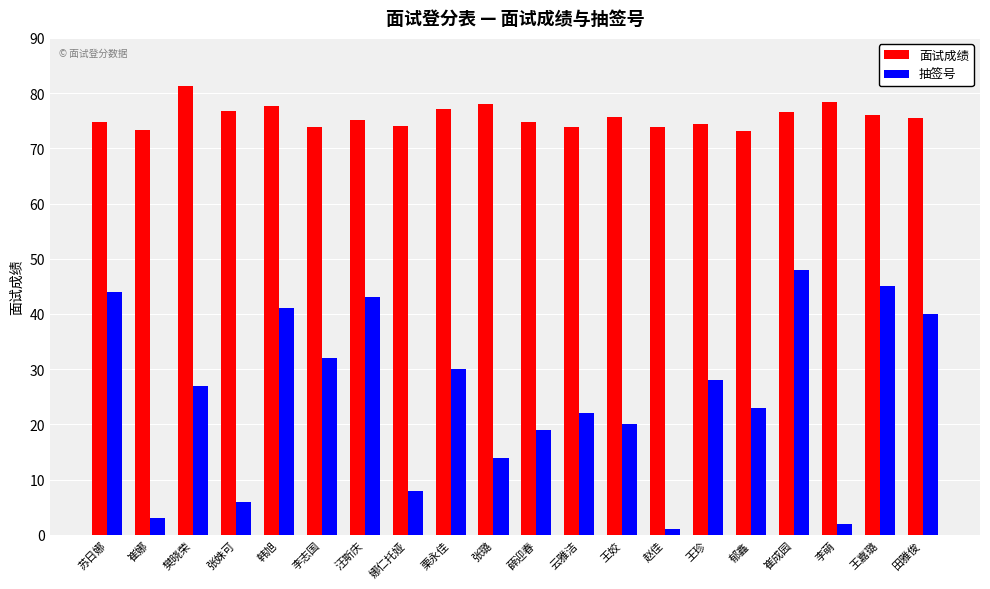

What is the total value across all series at 崔娜?

76.4